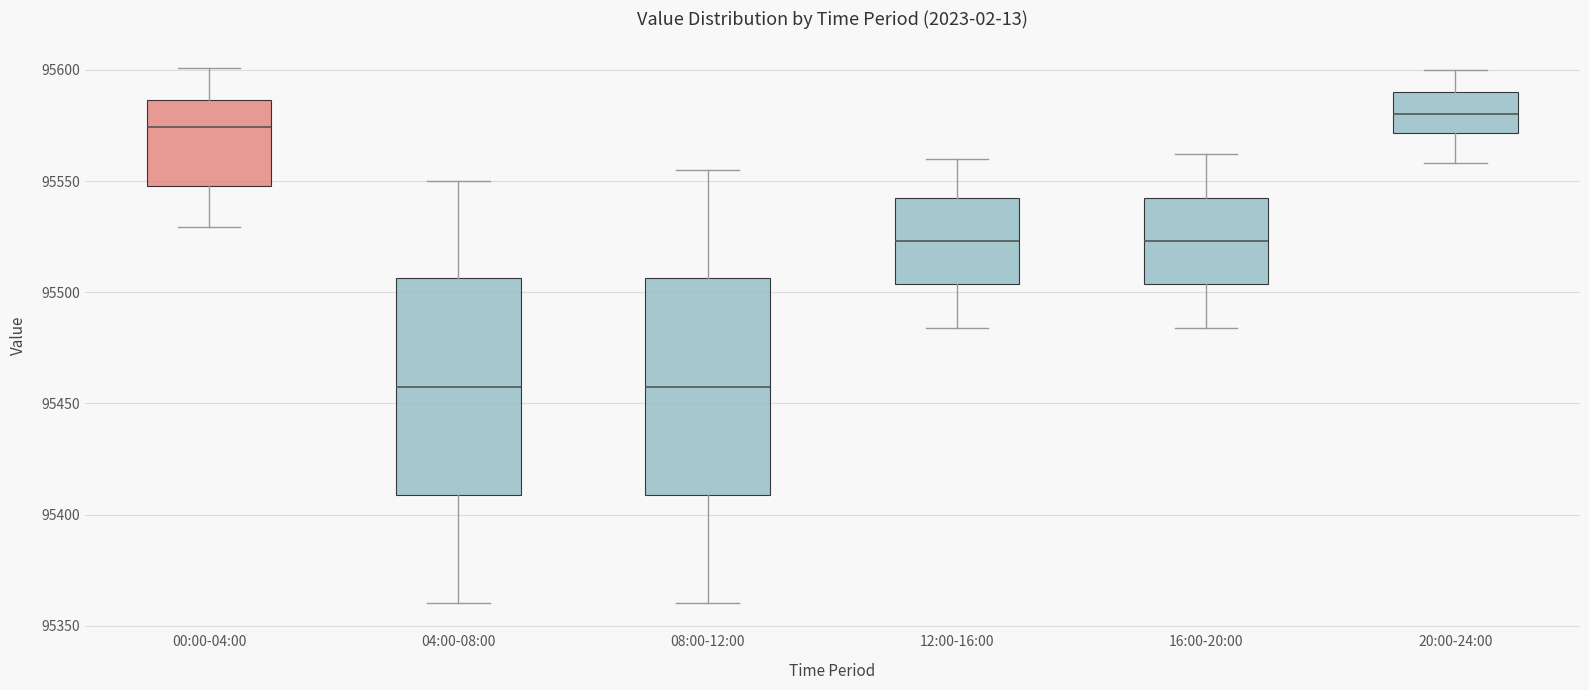

Reading left to right, transcribe this box plot: for each box, give where its median line is, the range the box spans, and where its two whiskers end, as read against the y-axis. The values are not printed on the chart, so give them approximately, as read against the axis.

00:00-04:00: median 95575, box 95550 to 95585, whiskers 95530 to 95600
04:00-08:00: median 95460, box 95410 to 95505, whiskers 95360 to 95550
08:00-12:00: median 95460, box 95410 to 95505, whiskers 95360 to 95555
12:00-16:00: median 95525, box 95505 to 95545, whiskers 95485 to 95560
16:00-20:00: median 95525, box 95505 to 95545, whiskers 95485 to 95560
20:00-24:00: median 95580, box 95570 to 95590, whiskers 95560 to 95600